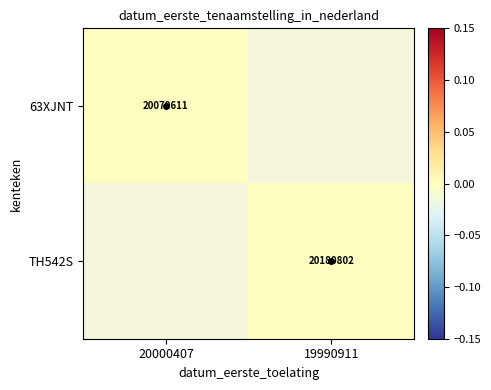

At 19990911, list the series in order from largest to smallest.

63XJNT, TH542S